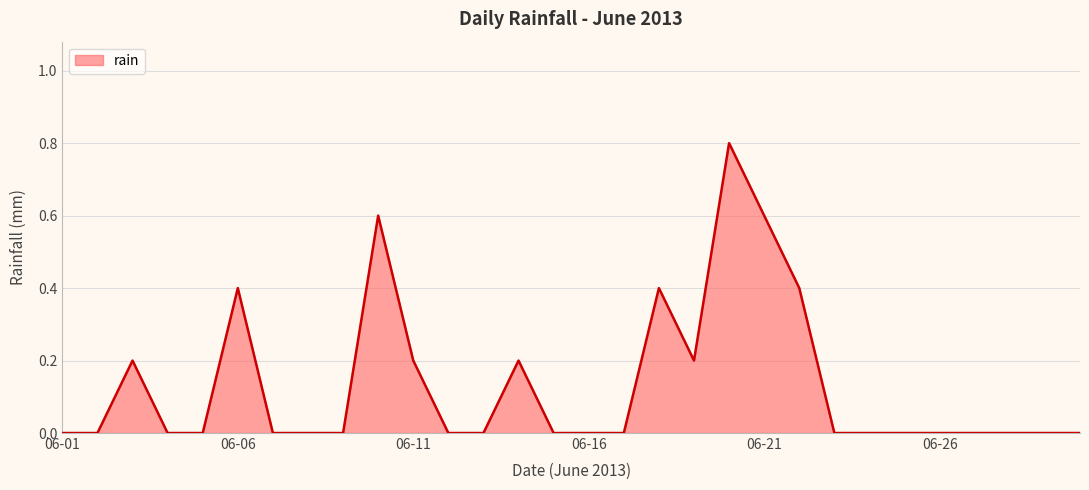

What is the difference between the maximum and minimum values?

0.8